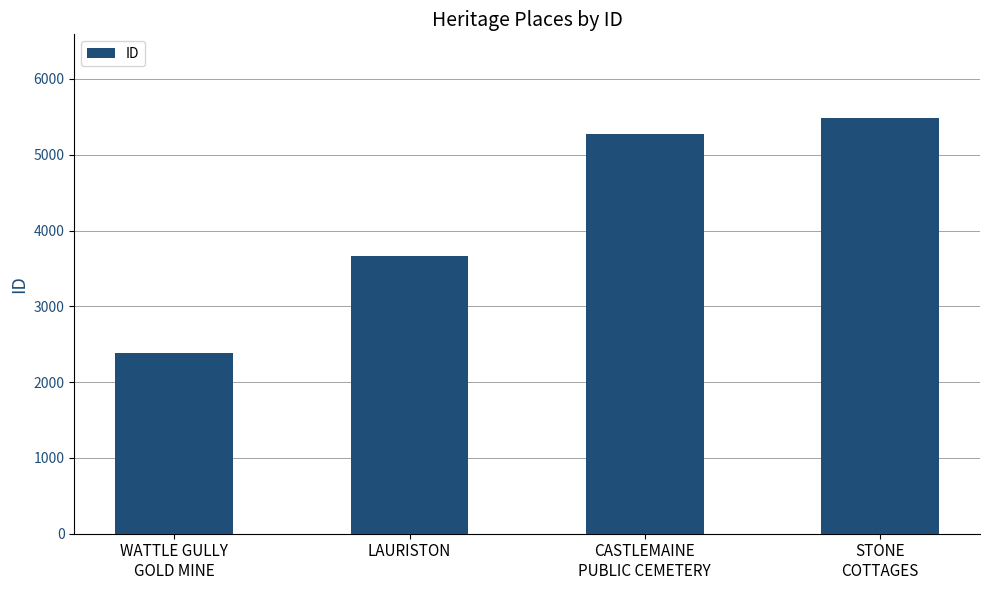

The value at STONE
COTTAGES is 8147. True or false?

False